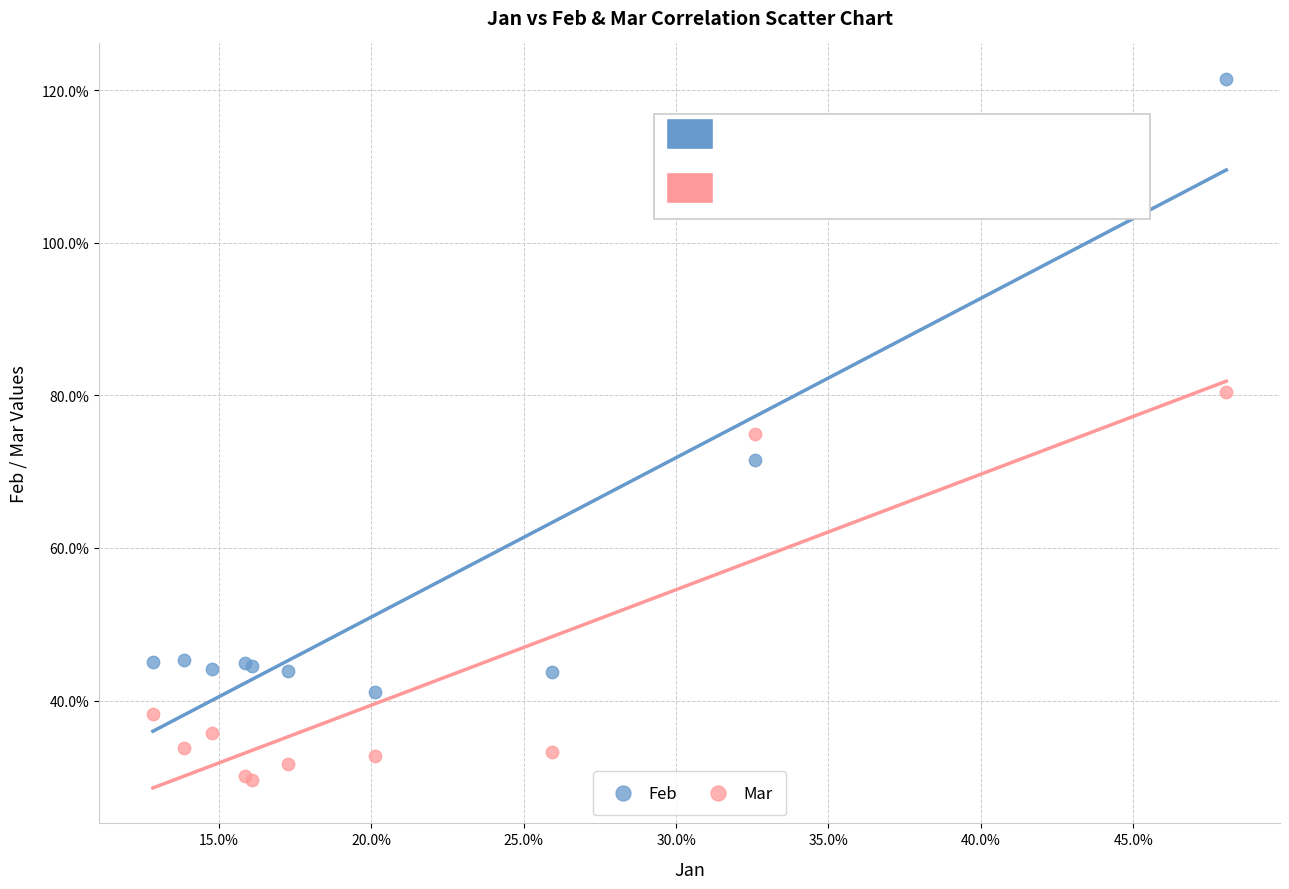

What are all the series names shown in the legend?

Feb, Mar